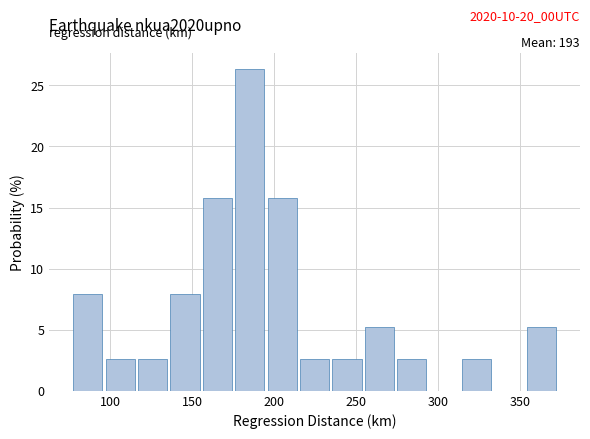

Around what value on the x-axis is the tallest bar? Give the approximate position of its centre, as read against the axis.

185